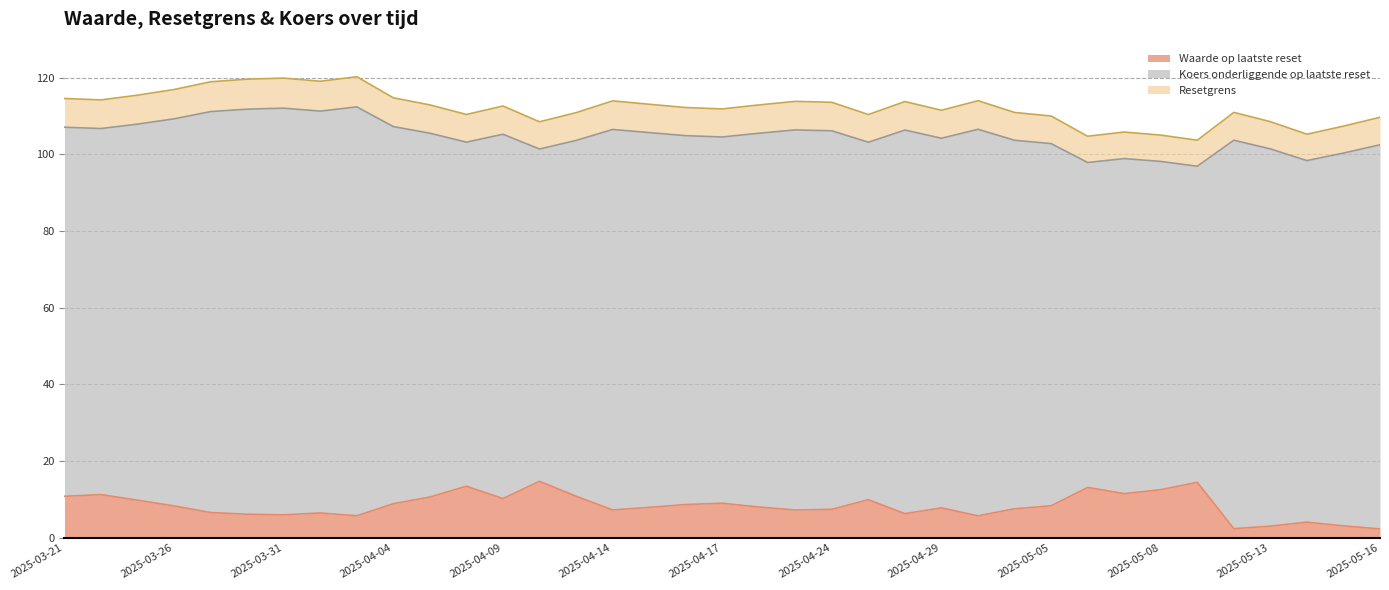

How many series are shown in this chart?

3